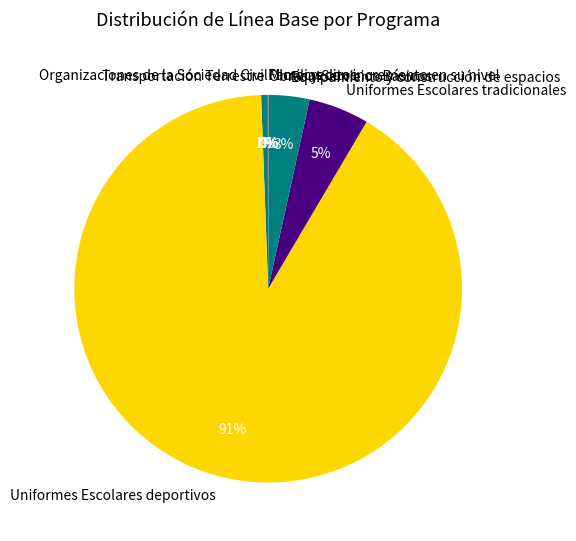

What percentage is the Uniformes Escolares deportivos slice, to the nearest percent?

91%